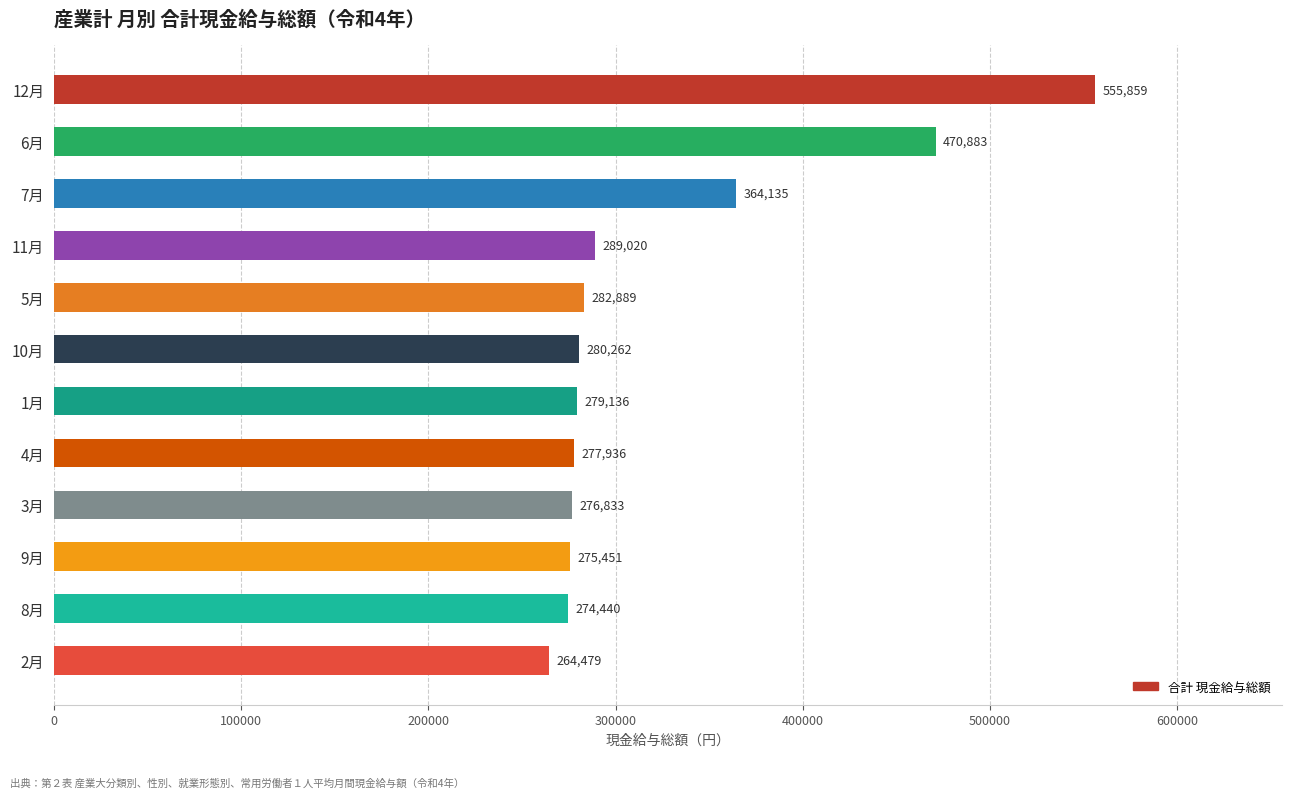

How many distinct data groups are displayed?

1